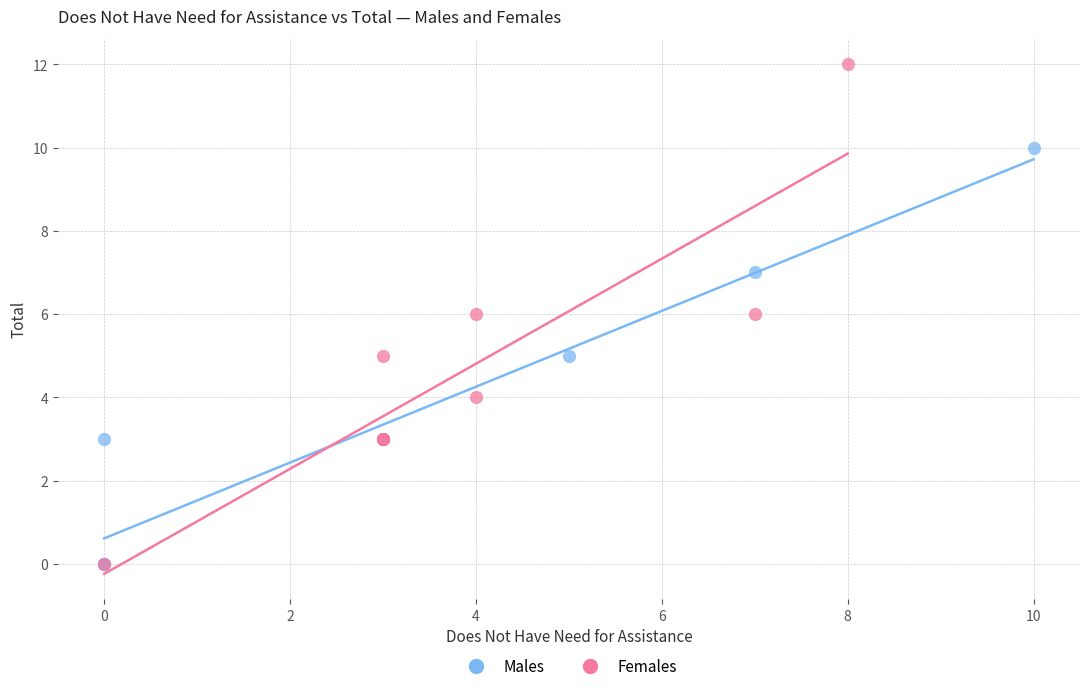

Which series contains the highest Y value?

Females